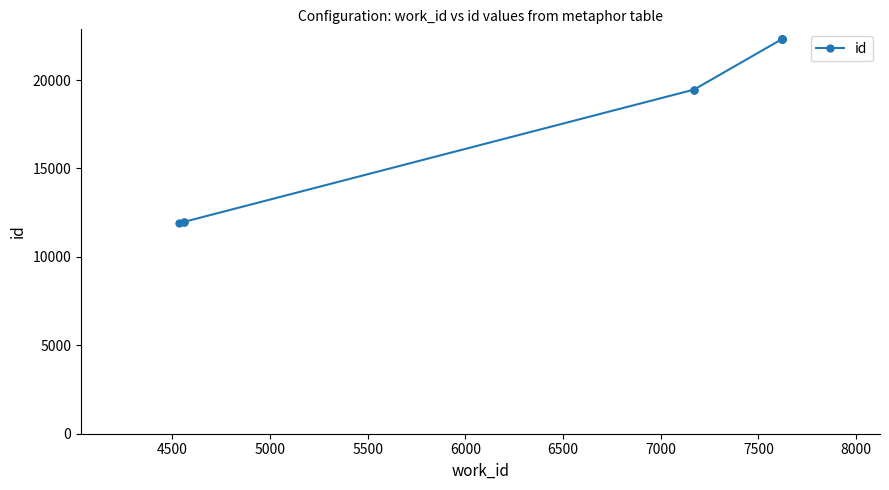

What is the smallest value displayed?

11922